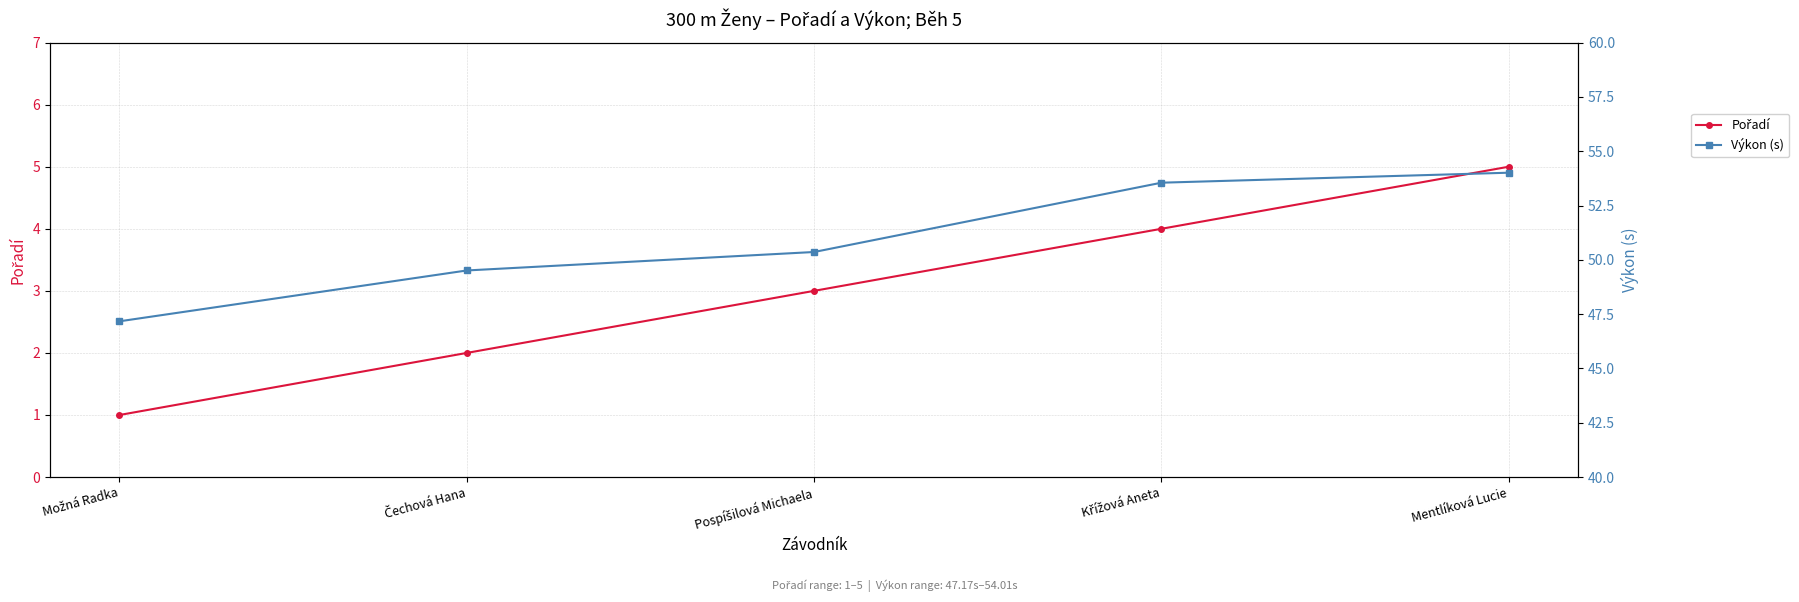

What is the difference between the Pořadí values at Mentlíková Lucie and Možná Radka?

4.0